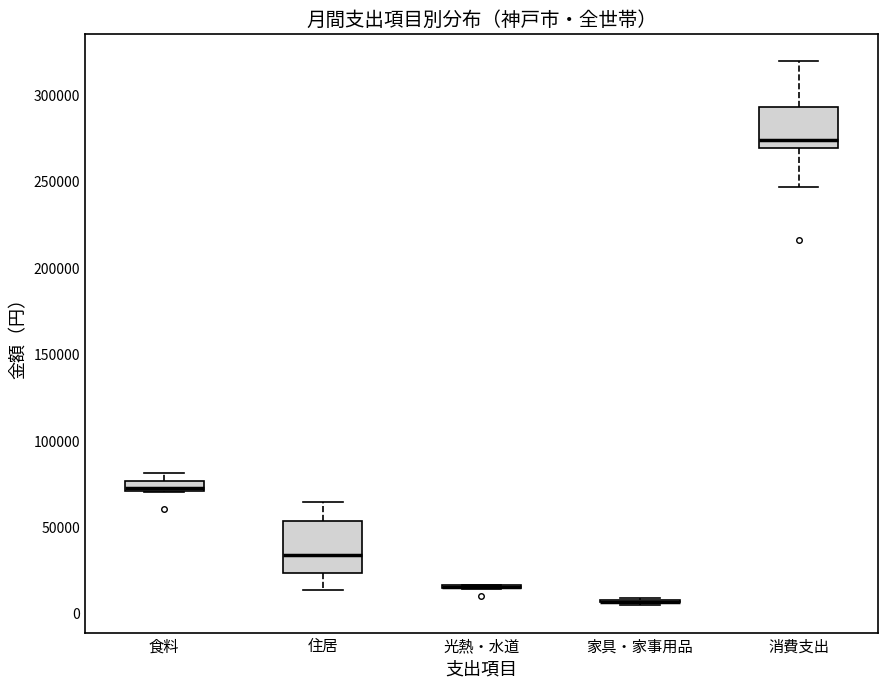

Where is the lower edge of the box for 食料 on the y-axis? The values are not printed on the chart, so give them approximately, as read against the axis.

70000